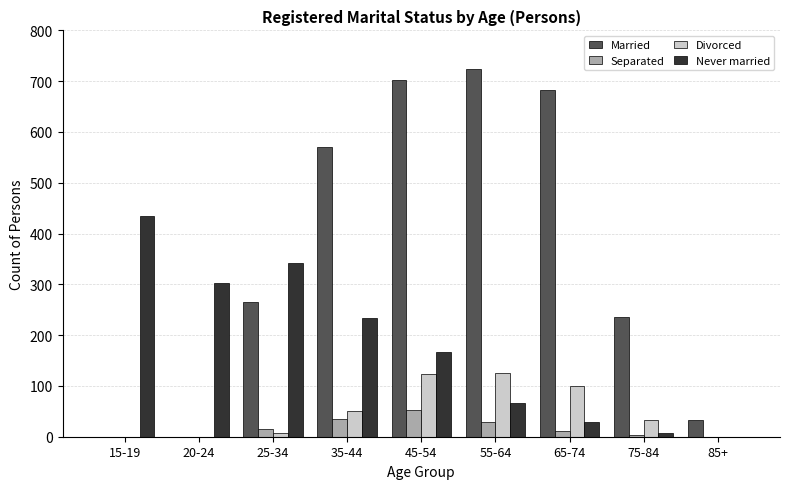

Are the bars grouped side by side (vs. stacked)?

Yes